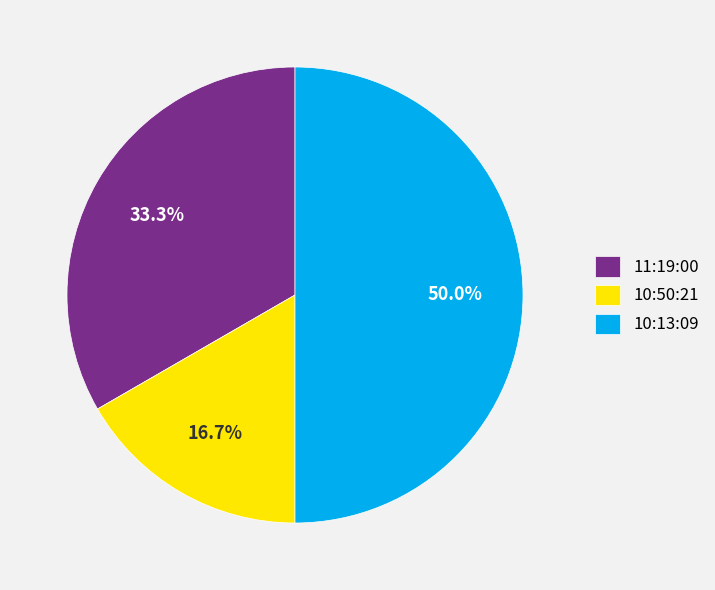

How many segments does this pie chart have?

3